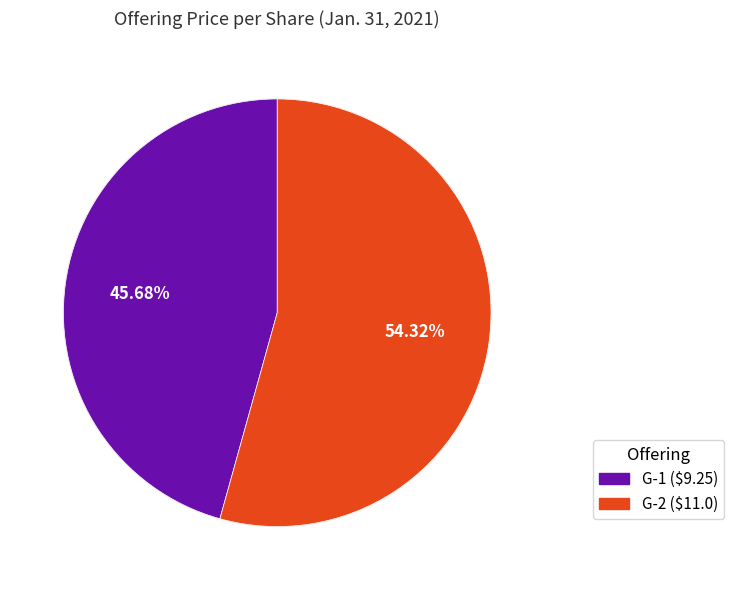

Which slice is the smallest?

G-1